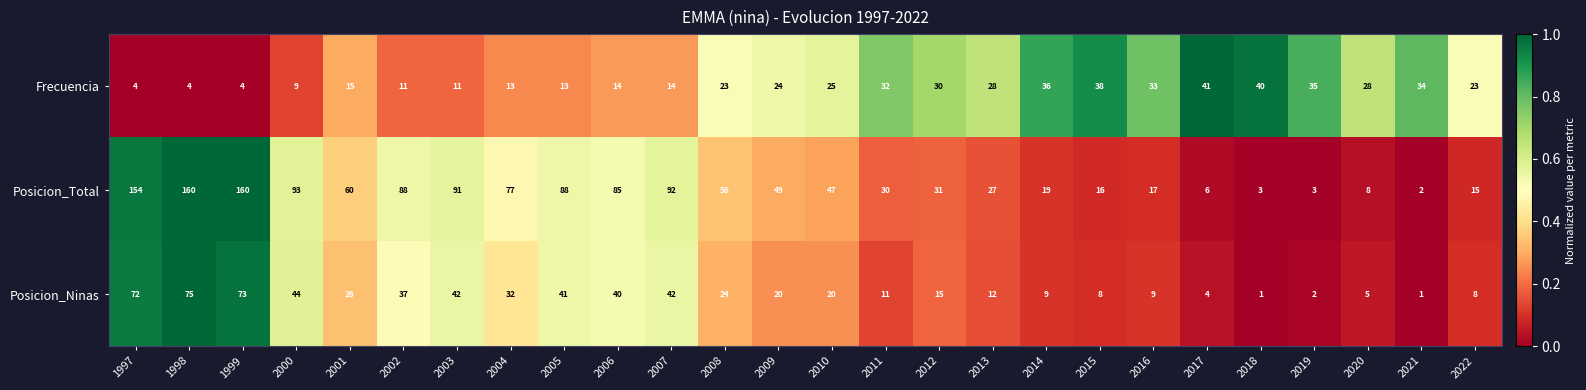

Is it true that Posicion_Total equals 56 at 2008?

True